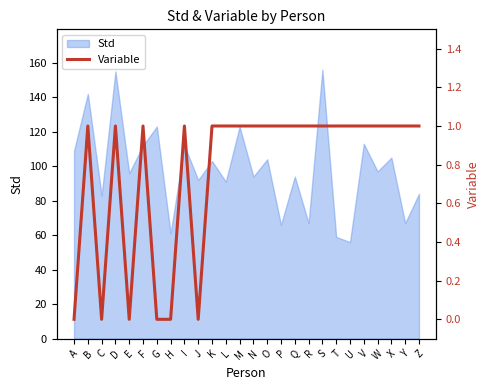

Is it true that Std equals 123 at M?

True